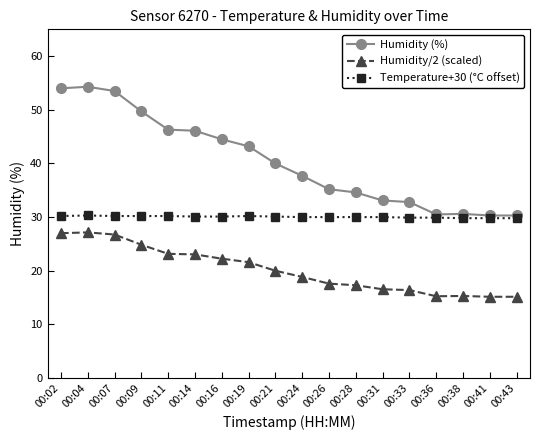

List the series in order of their peak value, lowest first.

Humidity/2 (scaled), Temperature+30 (°C offset), Humidity (%)